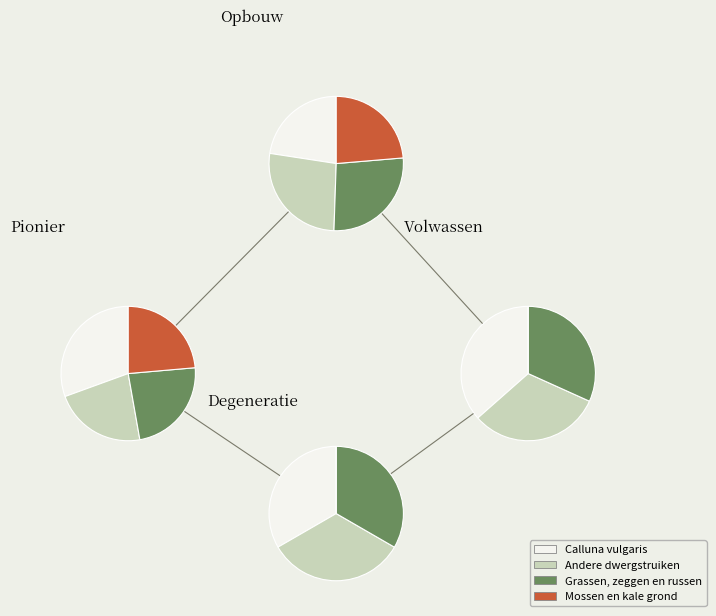

Does Board 14 account for over 50% of the chart?

No